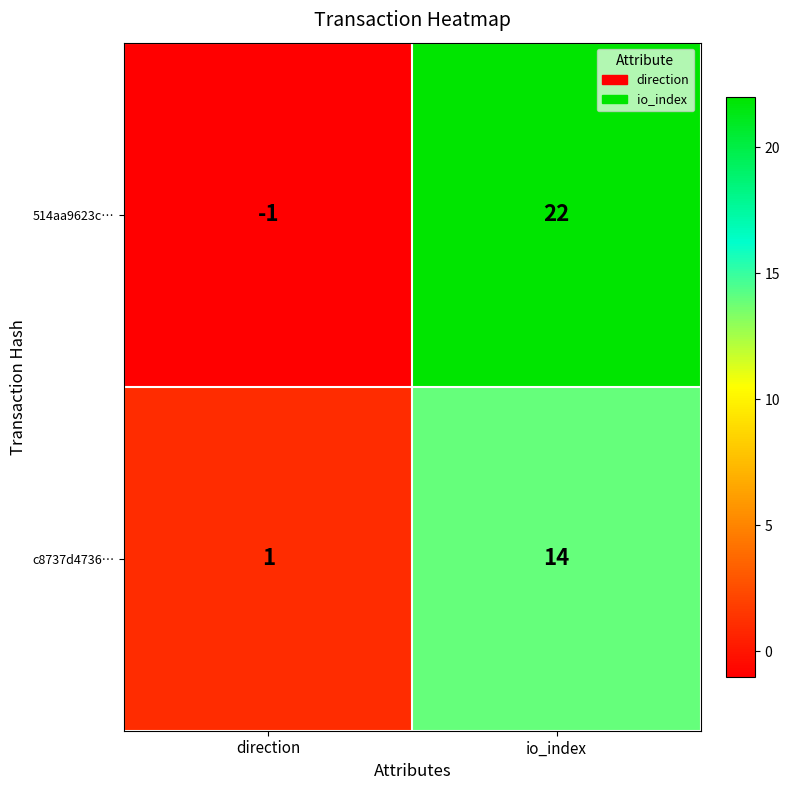

Reading left to right, list all the values displayed in this chart.

514aa9623c…: -1	22
c8737d4736…: 1	14